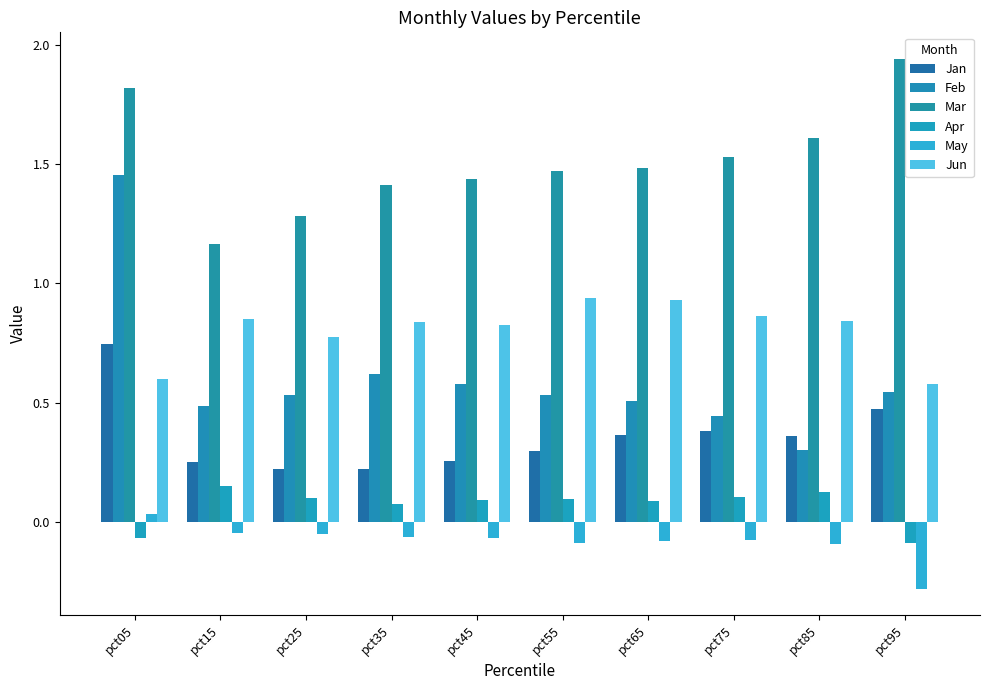

How many negative values does the May series have?

9